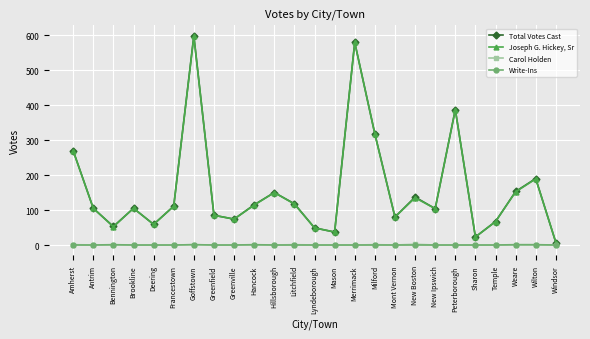

How many lines are shown in the chart?

4